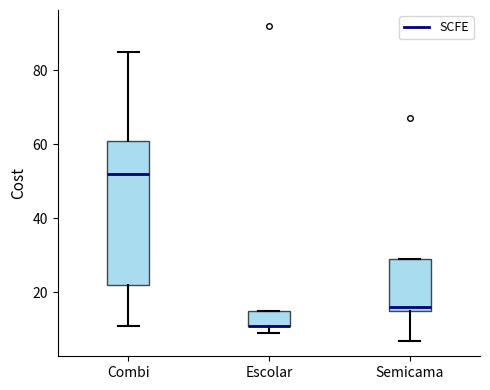

Reading left to right, read every box against the y-axis: the position of its median line, the range the box covers, and the ends of its whiskers. The values are not printed on the chart, so give them approximately, as read against the axis.

Combi: median 52, box 22 to 62, whiskers 12 to 86
Escolar: median 12 (drawn on the box's lower edge), box 12 to 16, whiskers 10 to 16
Semicama: median 16 (just above the box's lower edge), box 16 to 30, whiskers 8 to 30